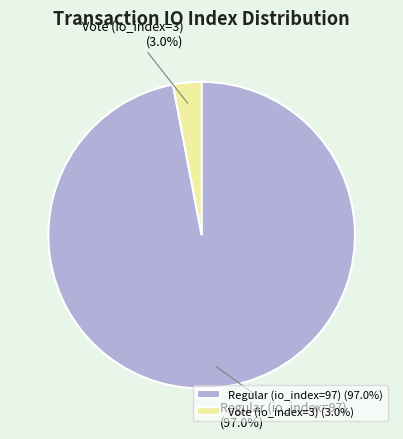

Between Vote (io_index=3) and Regular (io_index=97), which is larger?

Regular (io_index=97)